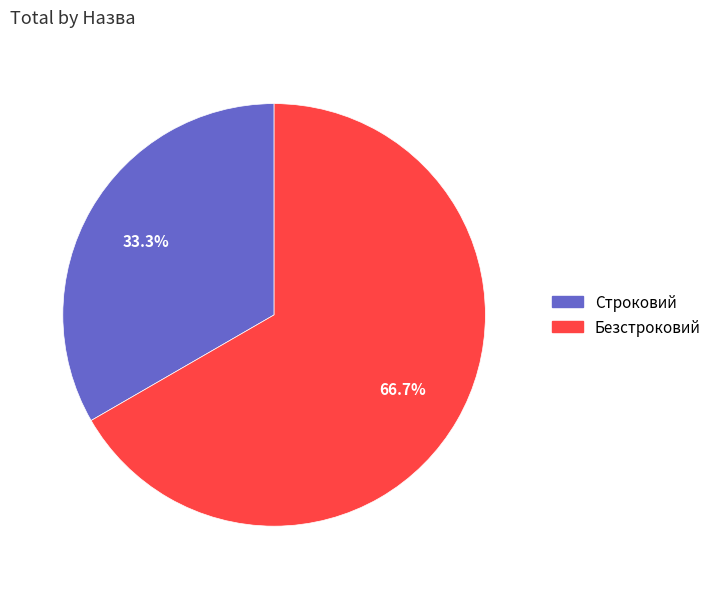

To the nearest percent, what portion does Строковий represent?

33%